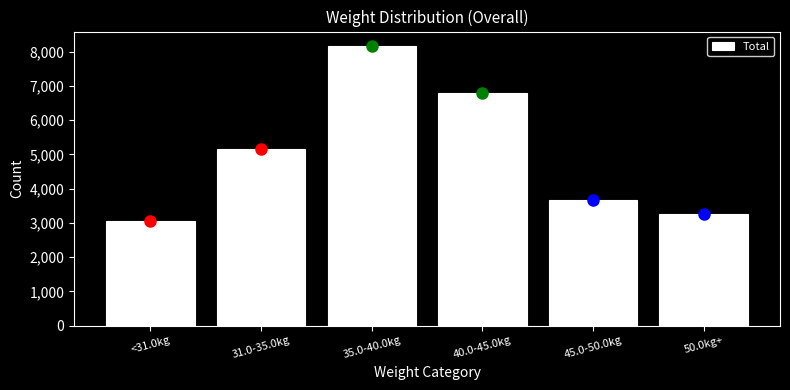

Reading left to right, extract all data points from this chart.

3056	5155	8174	6793	3679	3256